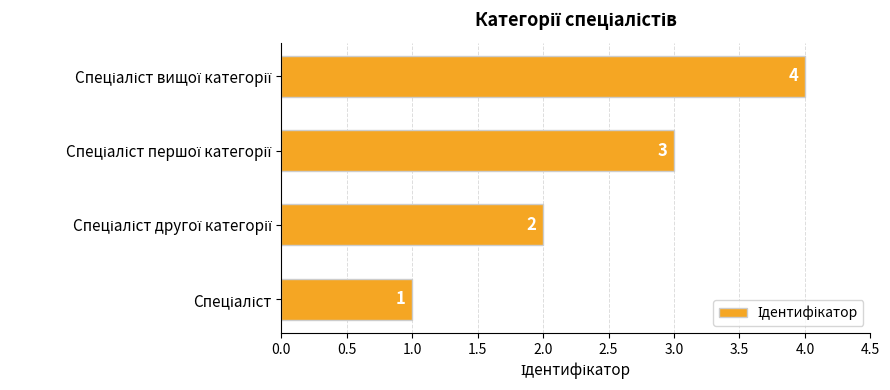

How many categories are shown in the chart?

4